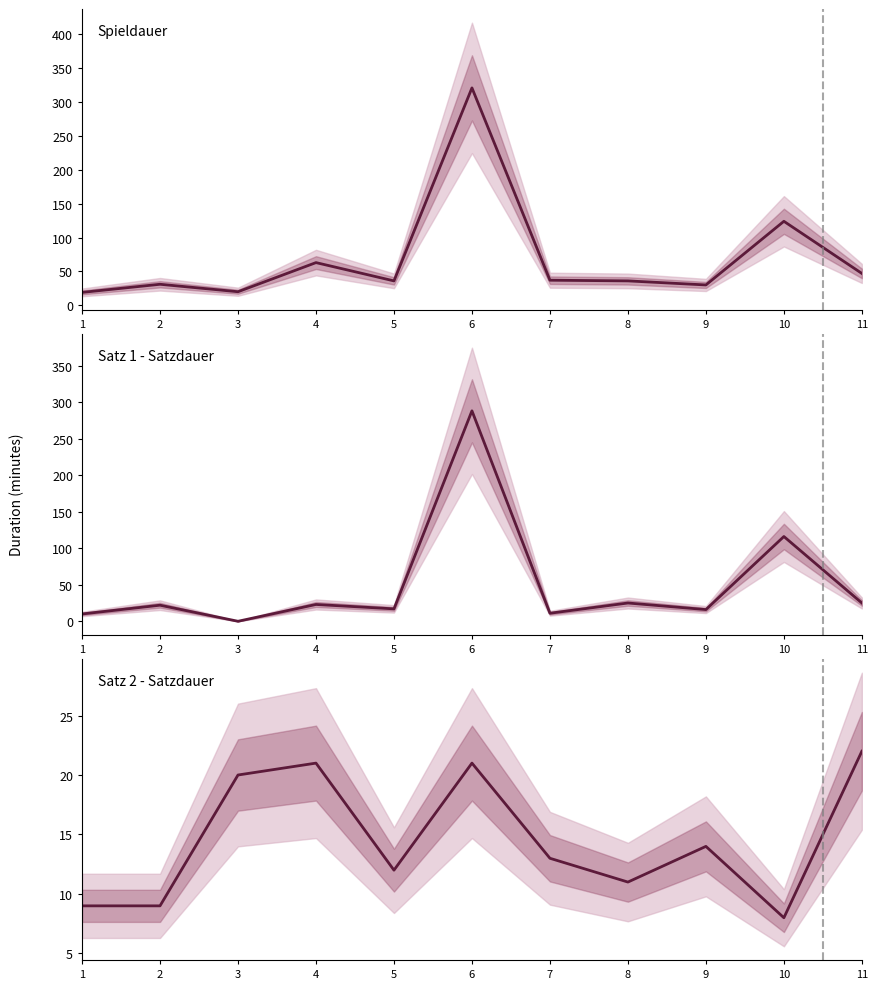

At which label does Satz 1 - Satzdauer first exceed 22?

4